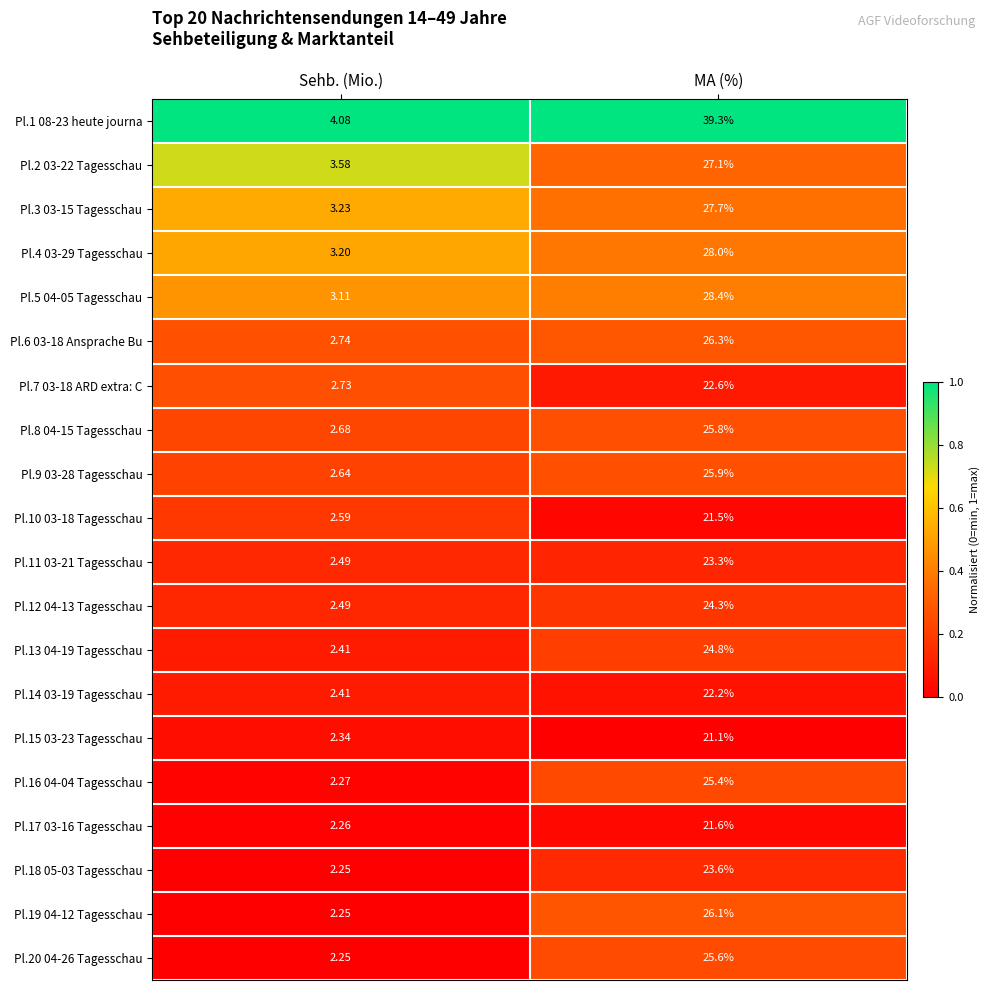

Which category has the lowest value across all series?

Sehb. (Mio.)